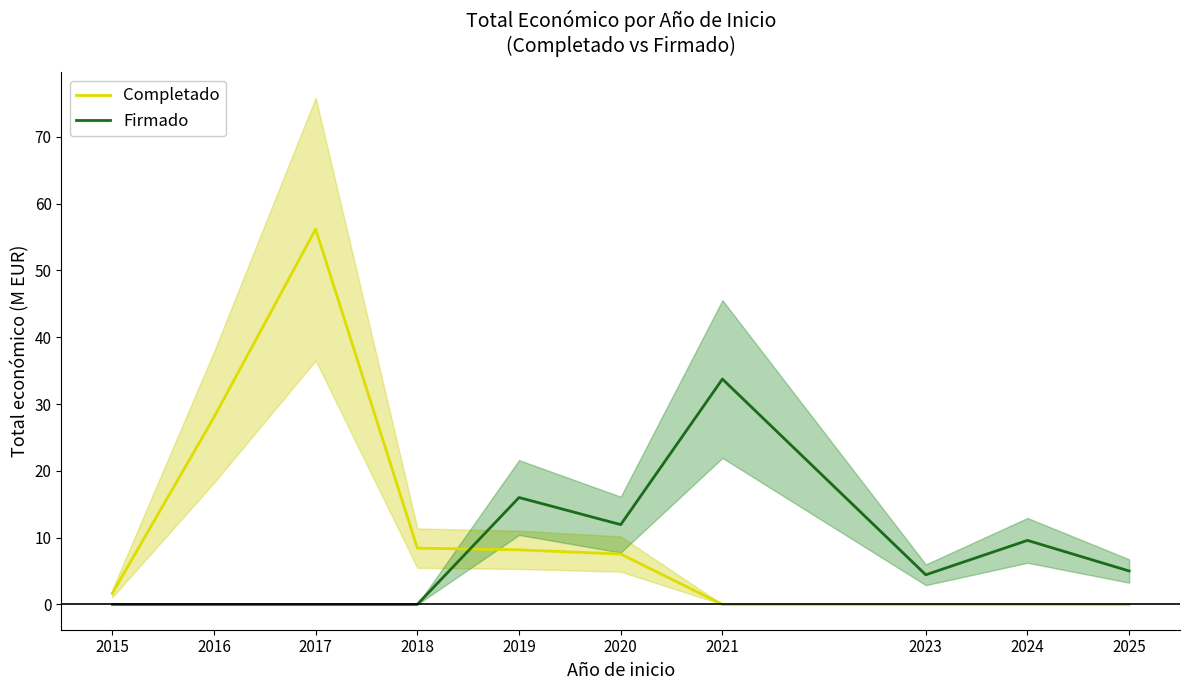

List the series in order of their peak value, highest first.

Completado, Firmado